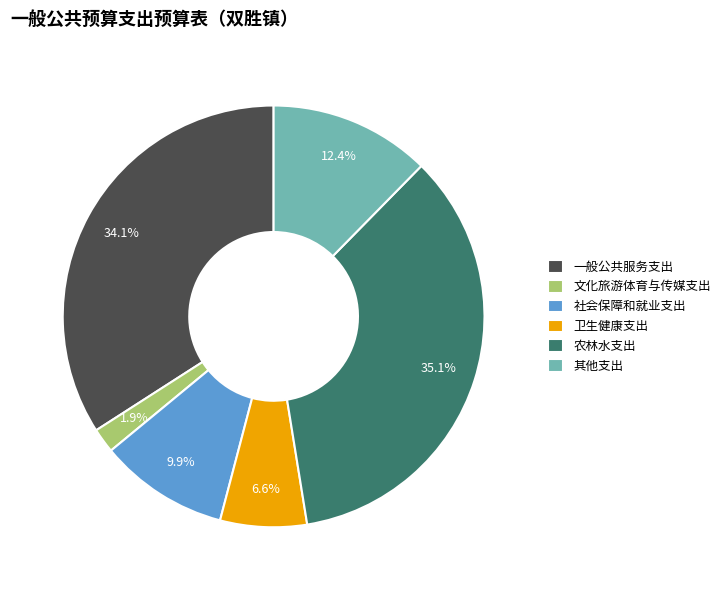

Which has a higher value, 文化旅游体育与传媒支出 or 其他支出?

其他支出